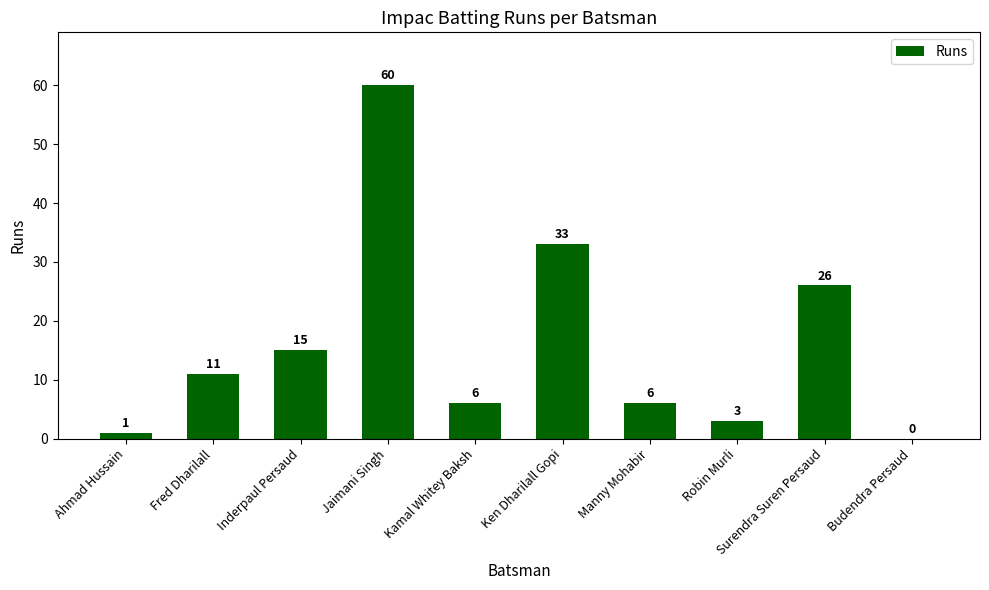

Are the bars horizontal?

No